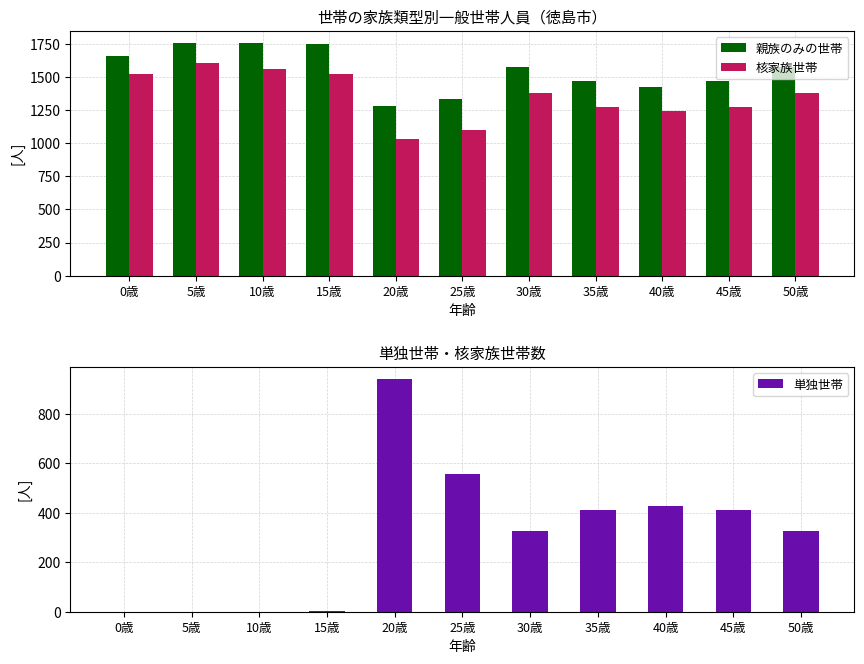

Rank the categories by 親族のみの世帯 value from highest to lowest.

5歳, 10歳, 15歳, 0歳, 30歳, 50歳, 35歳, 45歳, 40歳, 25歳, 20歳